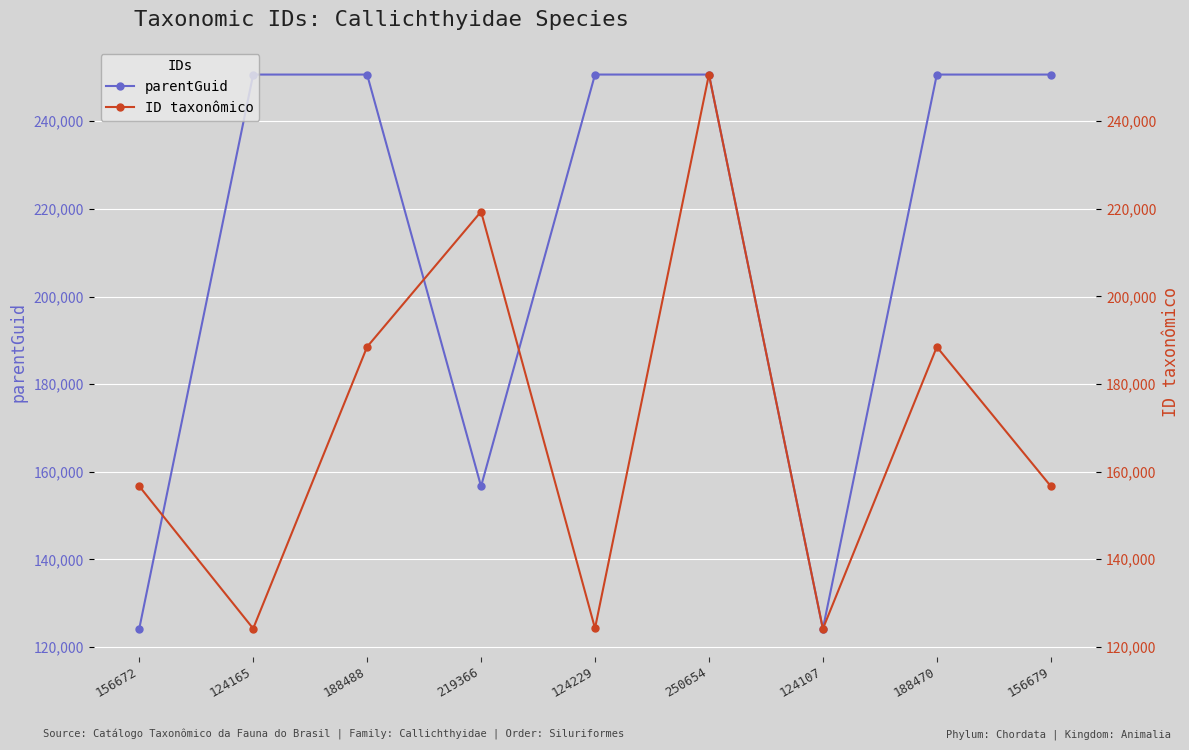

At which label is parentGuid closest to 187409?

219366